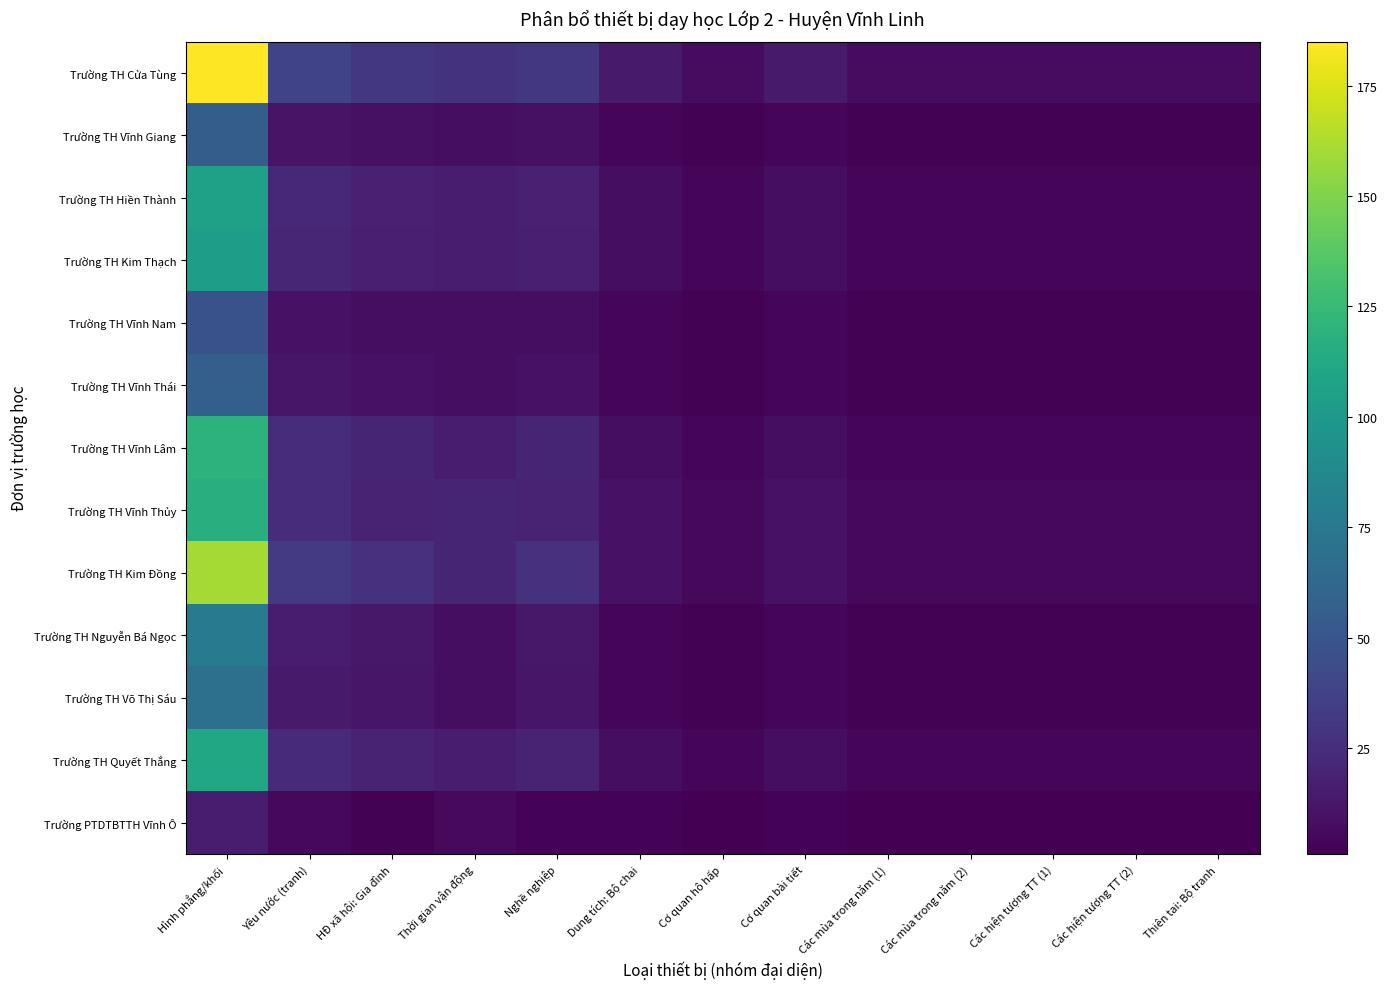

Reading left to right, transcribe all the data shown in this chart.

Trường TH Cửa Tùng: Hình phẳng/khối=185	Yêu nước (tranh)=38	HĐ xã hội: Gia đình=31	Thời gian vận động=28	Nghề nghiệp=31	Dung tích: Bộ chai=14	Cơ quan hô hấp=7	Cơ quan bài tiết=14	Các mùa trong năm (1)=7	Các mùa trong năm (2)=7	Các hiện tượng TT (1)=7	Các hiện tượng TT (2)=7	Thiên tai: Bộ tranh=7
Trường TH Vĩnh Giang: Hình phẳng/khối=55	Yêu nước (tranh)=11	HĐ xã hội: Gia đình=9	Thời gian vận động=8	Nghề nghiệp=9	Dung tích: Bộ chai=4	Cơ quan hô hấp=2	Cơ quan bài tiết=4	Các mùa trong năm (1)=2	Các mùa trong năm (2)=2	Các hiện tượng TT (1)=2	Các hiện tượng TT (2)=2	Thiên tai: Bộ tranh=2
Trường TH Hiền Thành: Hình phẳng/khối=106	Yêu nước (tranh)=22	HĐ xã hội: Gia đình=18	Thời gian vận động=16	Nghề nghiệp=18	Dung tích: Bộ chai=8	Cơ quan hô hấp=4	Cơ quan bài tiết=8	Các mùa trong năm (1)=4	Các mùa trong năm (2)=4	Các hiện tượng TT (1)=4	Các hiện tượng TT (2)=4	Thiên tai: Bộ tranh=4
Trường TH Kim Thạch: Hình phẳng/khối=104	Yêu nước (tranh)=21	HĐ xã hội: Gia đình=17	Thời gian vận động=16	Nghề nghiệp=17	Dung tích: Bộ chai=8	Cơ quan hô hấp=4	Cơ quan bài tiết=8	Các mùa trong năm (1)=4	Các mùa trong năm (2)=4	Các hiện tượng TT (1)=4	Các hiện tượng TT (2)=4	Thiên tai: Bộ tranh=4
Trường TH Vĩnh Nam: Hình phẳng/khối=47	Yêu nước (tranh)=10	HĐ xã hội: Gia đình=8	Thời gian vận động=8	Nghề nghiệp=8	Dung tích: Bộ chai=4	Cơ quan hô hấp=2	Cơ quan bài tiết=4	Các mùa trong năm (1)=2	Các mùa trong năm (2)=2	Các hiện tượng TT (1)=2	Các hiện tượng TT (2)=2	Thiên tai: Bộ tranh=2
Trường TH Vĩnh Thái: Hình phẳng/khối=57	Yêu nước (tranh)=12	HĐ xã hội: Gia đình=10	Thời gian vận động=8	Nghề nghiệp=10	Dung tích: Bộ chai=4	Cơ quan hô hấp=2	Cơ quan bài tiết=4	Các mùa trong năm (1)=2	Các mùa trong năm (2)=2	Các hiện tượng TT (1)=2	Các hiện tượng TT (2)=2	Thiên tai: Bộ tranh=2
Trường TH Vĩnh Lâm: Hình phẳng/khối=120	Yêu nước (tranh)=24	HĐ xã hội: Gia đình=20	Thời gian vận động=16	Nghề nghiệp=20	Dung tích: Bộ chai=8	Cơ quan hô hấp=4	Cơ quan bài tiết=8	Các mùa trong năm (1)=4	Các mùa trong năm (2)=4	Các hiện tượng TT (1)=4	Các hiện tượng TT (2)=4	Thiên tai: Bộ tranh=4
Trường TH Vĩnh Thủy: Hình phẳng/khối=116	Yêu nước (tranh)=24	HĐ xã hội: Gia đình=19	Thời gian vận động=20	Nghề nghiệp=19	Dung tích: Bộ chai=10	Cơ quan hô hấp=5	Cơ quan bài tiết=10	Các mùa trong năm (1)=5	Các mùa trong năm (2)=5	Các hiện tượng TT (1)=5	Các hiện tượng TT (2)=5	Thiên tai: Bộ tranh=5
Trường TH Kim Đồng: Hình phẳng/khối=160	Yêu nước (tranh)=32	HĐ xã hội: Gia đình=27	Thời gian vận động=20	Nghề nghiệp=27	Dung tích: Bộ chai=10	Cơ quan hô hấp=5	Cơ quan bài tiết=10	Các mùa trong năm (1)=5	Các mùa trong năm (2)=5	Các hiện tượng TT (1)=5	Các hiện tượng TT (2)=5	Thiên tai: Bộ tranh=5
Trường TH Nguyễn Bá Ngọc: Hình phẳng/khối=76	Yêu nước (tranh)=15	HĐ xã hội: Gia đình=13	Thời gian vận động=8	Nghề nghiệp=13	Dung tích: Bộ chai=4	Cơ quan hô hấp=2	Cơ quan bài tiết=4	Các mùa trong năm (1)=2	Các mùa trong năm (2)=2	Các hiện tượng TT (1)=2	Các hiện tượng TT (2)=2	Thiên tai: Bộ tranh=2
Trường TH Võ Thị Sáu: Hình phẳng/khối=69	Yêu nước (tranh)=14	HĐ xã hội: Gia đình=12	Thời gian vận động=8	Nghề nghiệp=12	Dung tích: Bộ chai=4	Cơ quan hô hấp=2	Cơ quan bài tiết=4	Các mùa trong năm (1)=2	Các mùa trong năm (2)=2	Các hiện tượng TT (1)=2	Các hiện tượng TT (2)=2	Thiên tai: Bộ tranh=2
Trường TH Quyết Thắng: Hình phẳng/khối=111	Yêu nước (tranh)=23	HĐ xã hội: Gia đình=19	Thời gian vận động=16	Nghề nghiệp=19	Dung tích: Bộ chai=8	Cơ quan hô hấp=4	Cơ quan bài tiết=8	Các mùa trong năm (1)=4	Các mùa trong năm (2)=4	Các hiện tượng TT (1)=4	Các hiện tượng TT (2)=4	Thiên tai: Bộ tranh=4
Trường PTDTBTTH Vĩnh Ô: Hình phẳng/khối=15	Yêu nước (tranh)=5	HĐ xã hội: Gia đình=2	Thời gian vận động=6	Nghề nghiệp=3	Dung tích: Bộ chai=3	Cơ quan hô hấp=1	Cơ quan bài tiết=3	Các mùa trong năm (1)=1	Các mùa trong năm (2)=1	Các hiện tượng TT (1)=1	Các hiện tượng TT (2)=1	Thiên tai: Bộ tranh=1